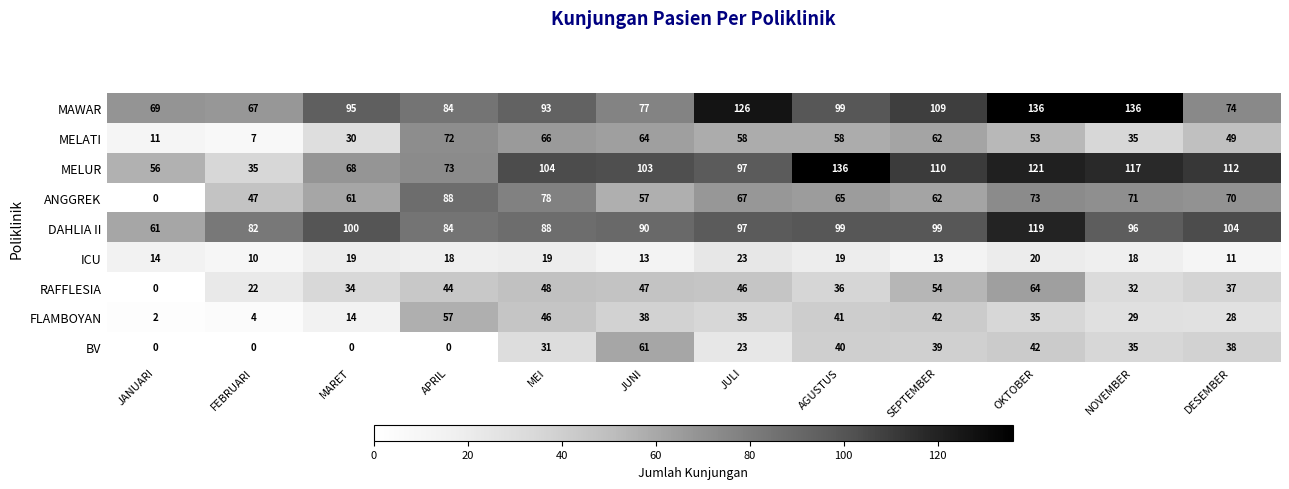

Is it true that RAFFLESIA equals 47 at JUNI?

True